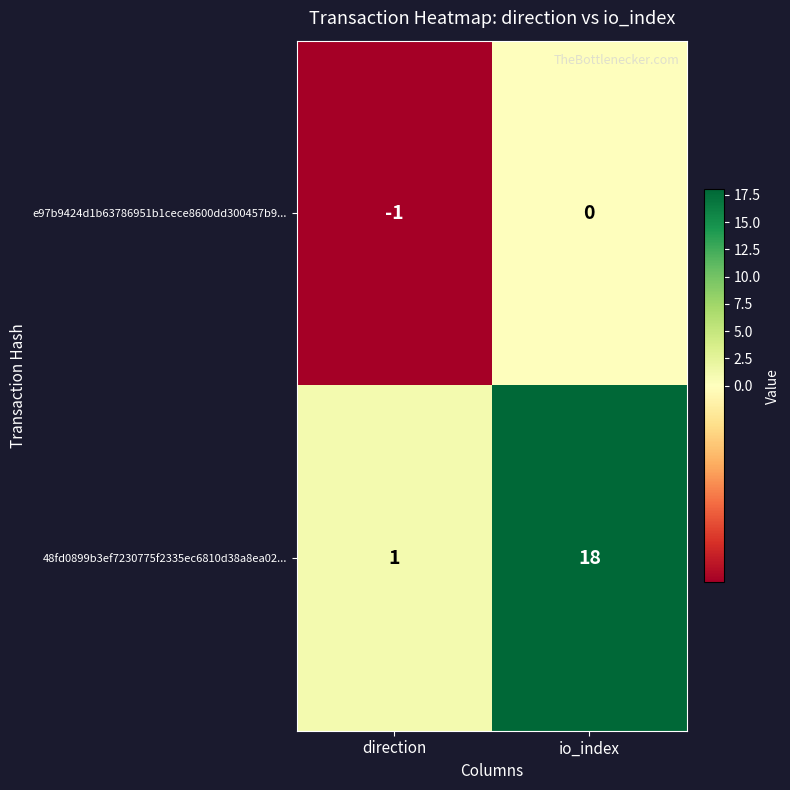

What is the spread (max minus min) of values at io_index?

18